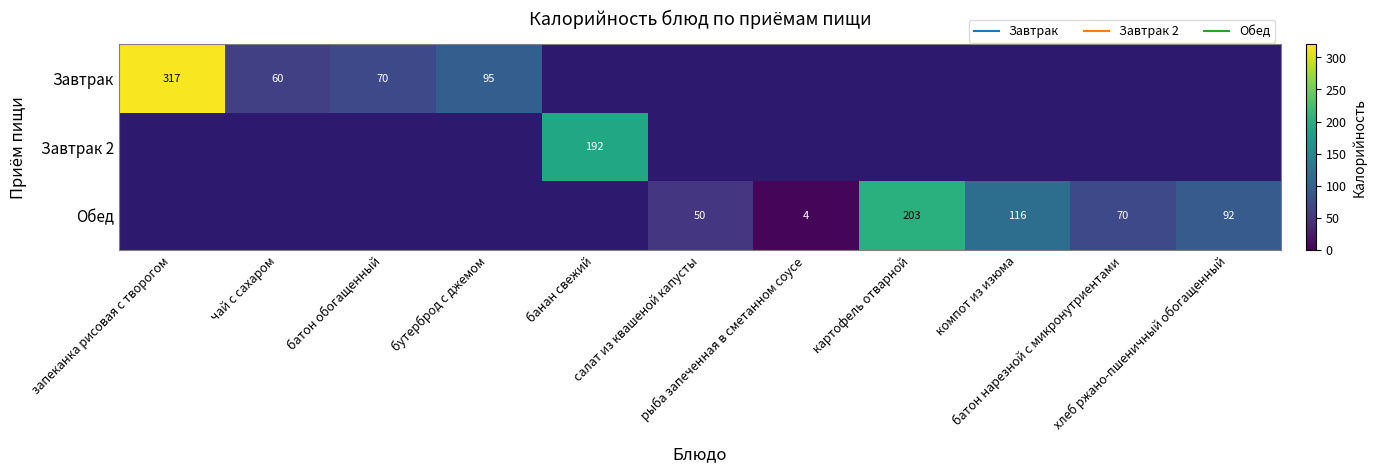

What is the maximum value shown in the chart?

317.0